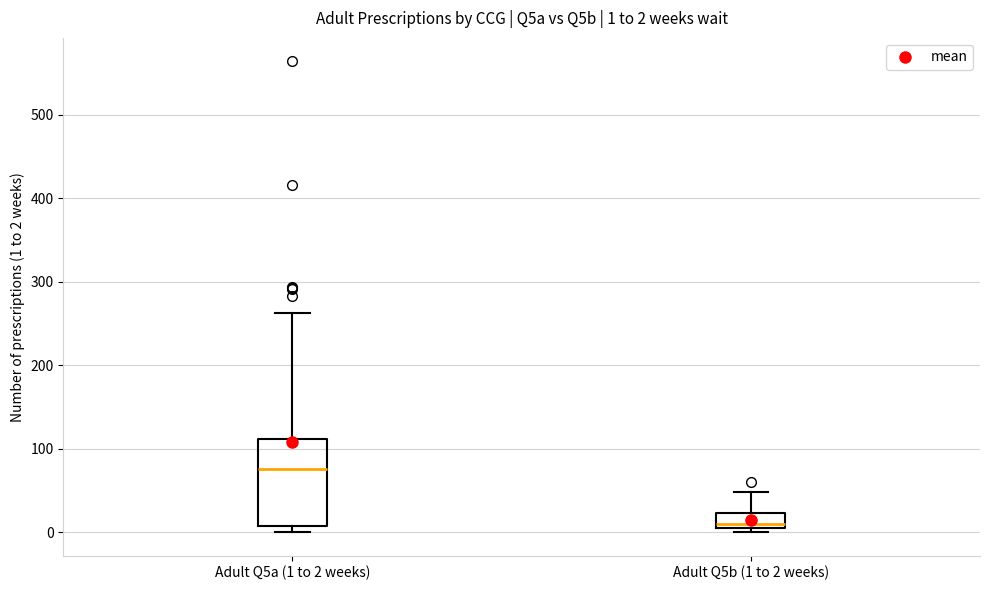

Which box is the tallest, from its lower edge to its upper edge?

Adult Q5a (1 to 2 weeks)